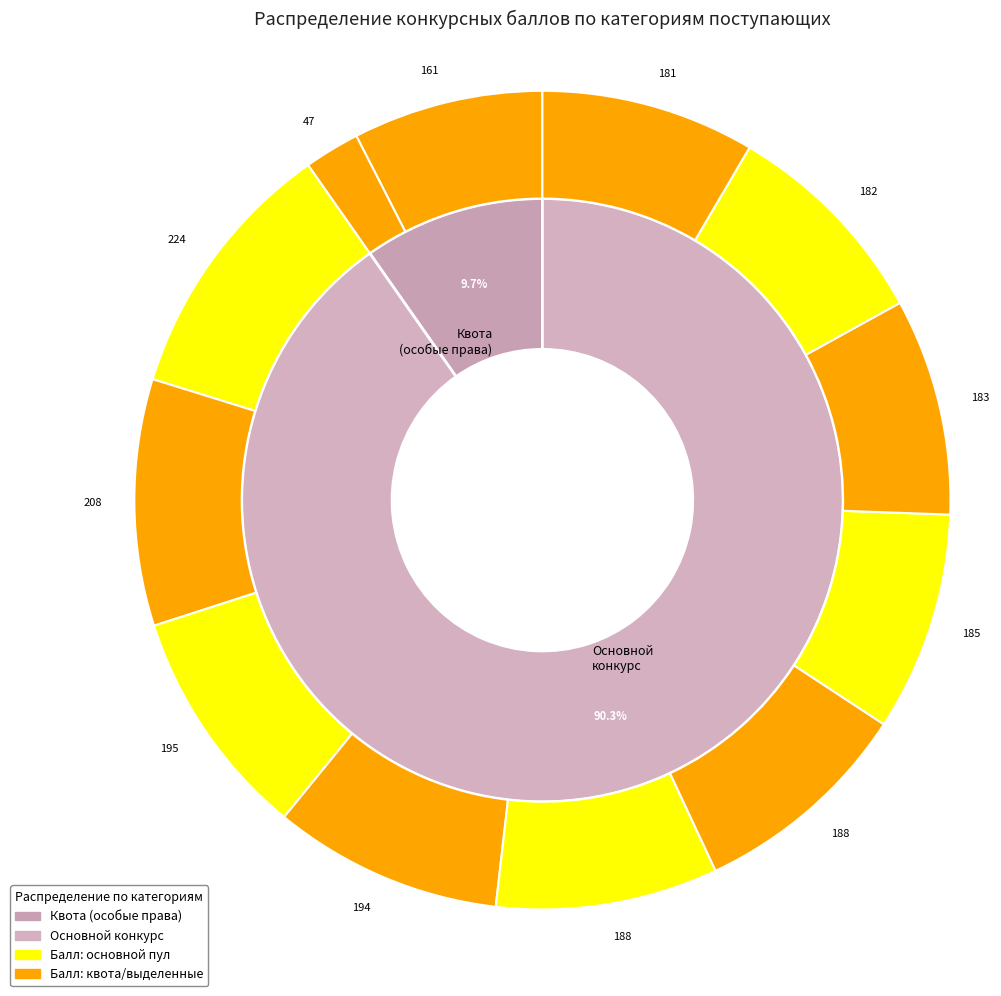

To the nearest percent, what is the difference between the largest and smallest slice percentages?

8%